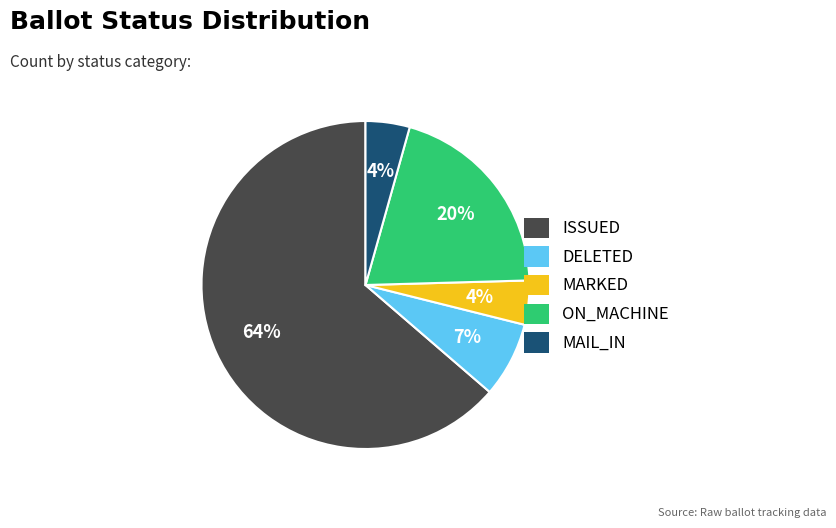

Does any single category account for the majority?

Yes